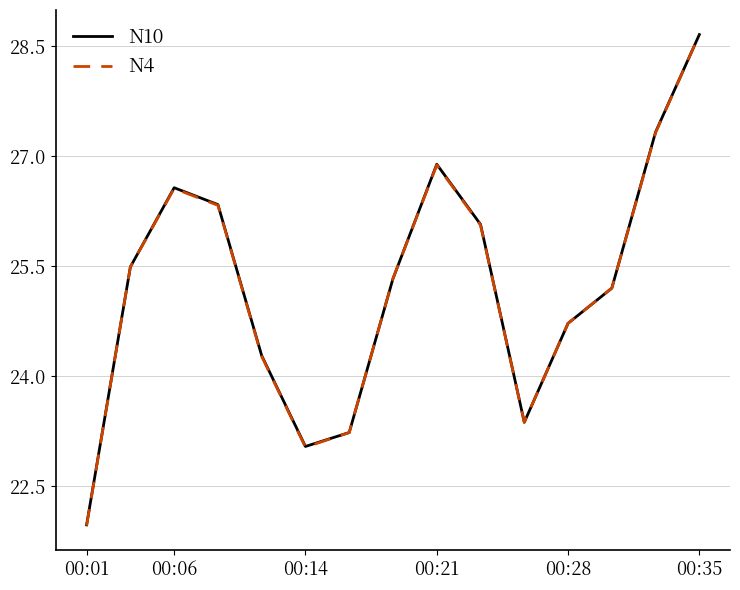

What is the minimum value for N4?

22.0